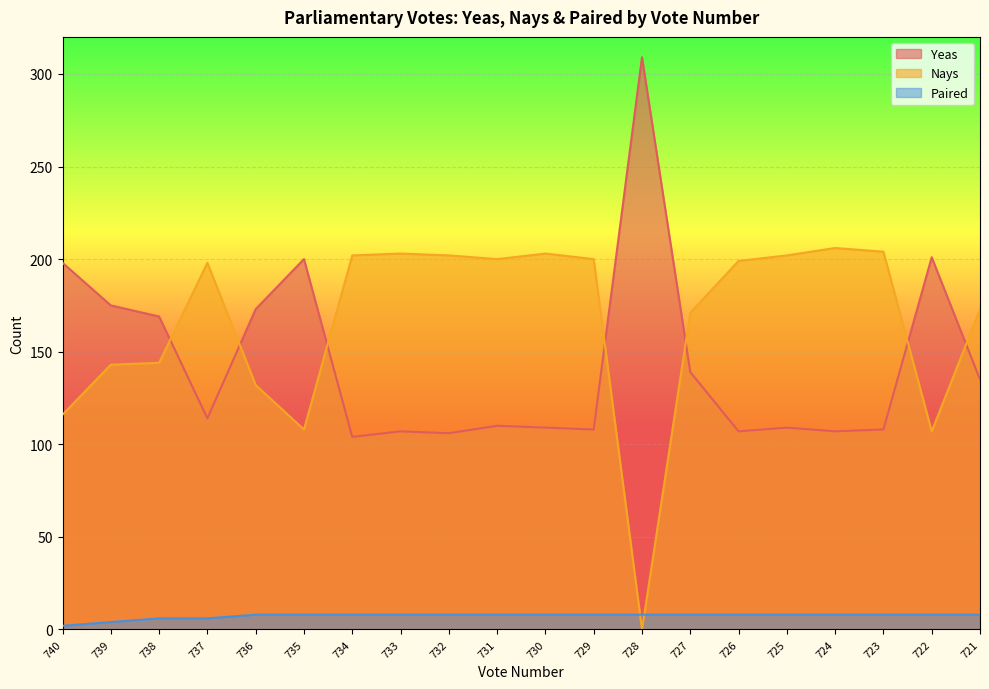

True or false: Nays has more than 1 points higher than both neighbors.

True